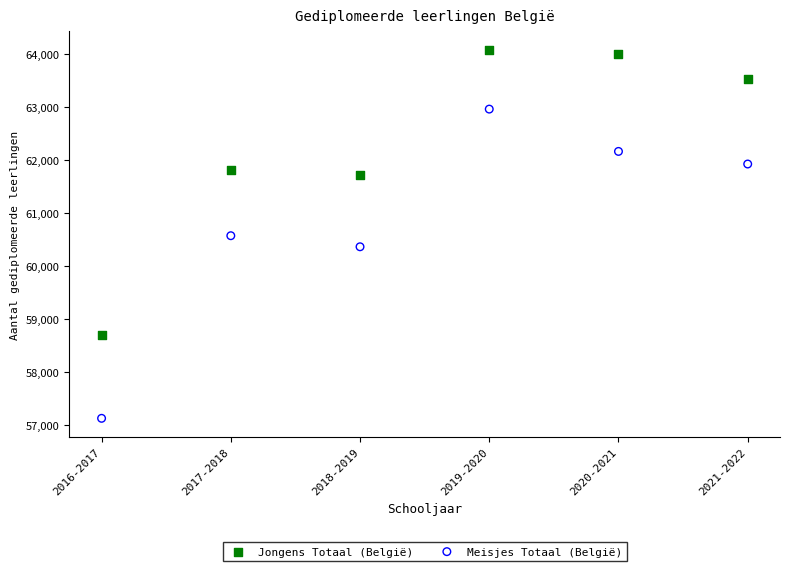

In the Meisjes Totaal (België) series, what Y value is closest to 60047?

60367